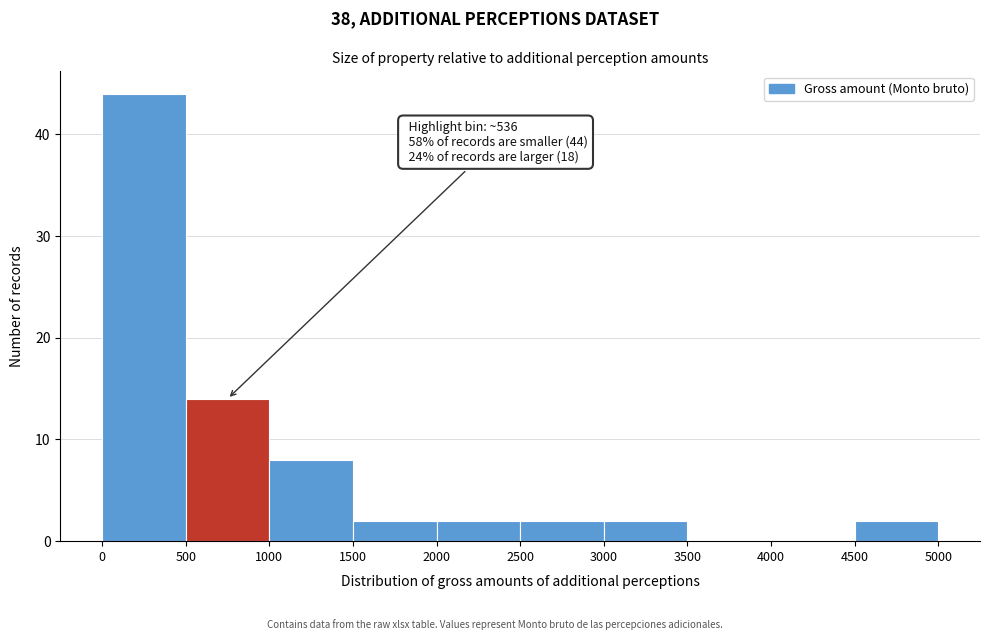

Which range on the x-axis has the tallest bar?

0 to 500